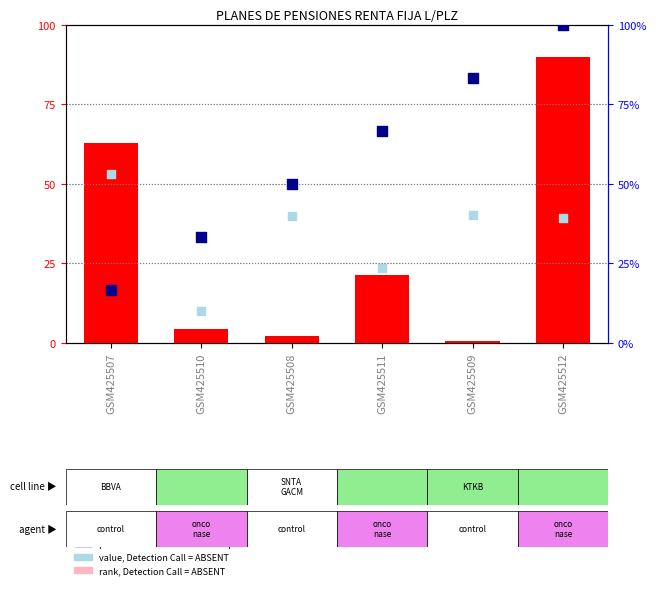

Which series reaches the minimum Y coordinate?

rank, Detection Call = ABSENT